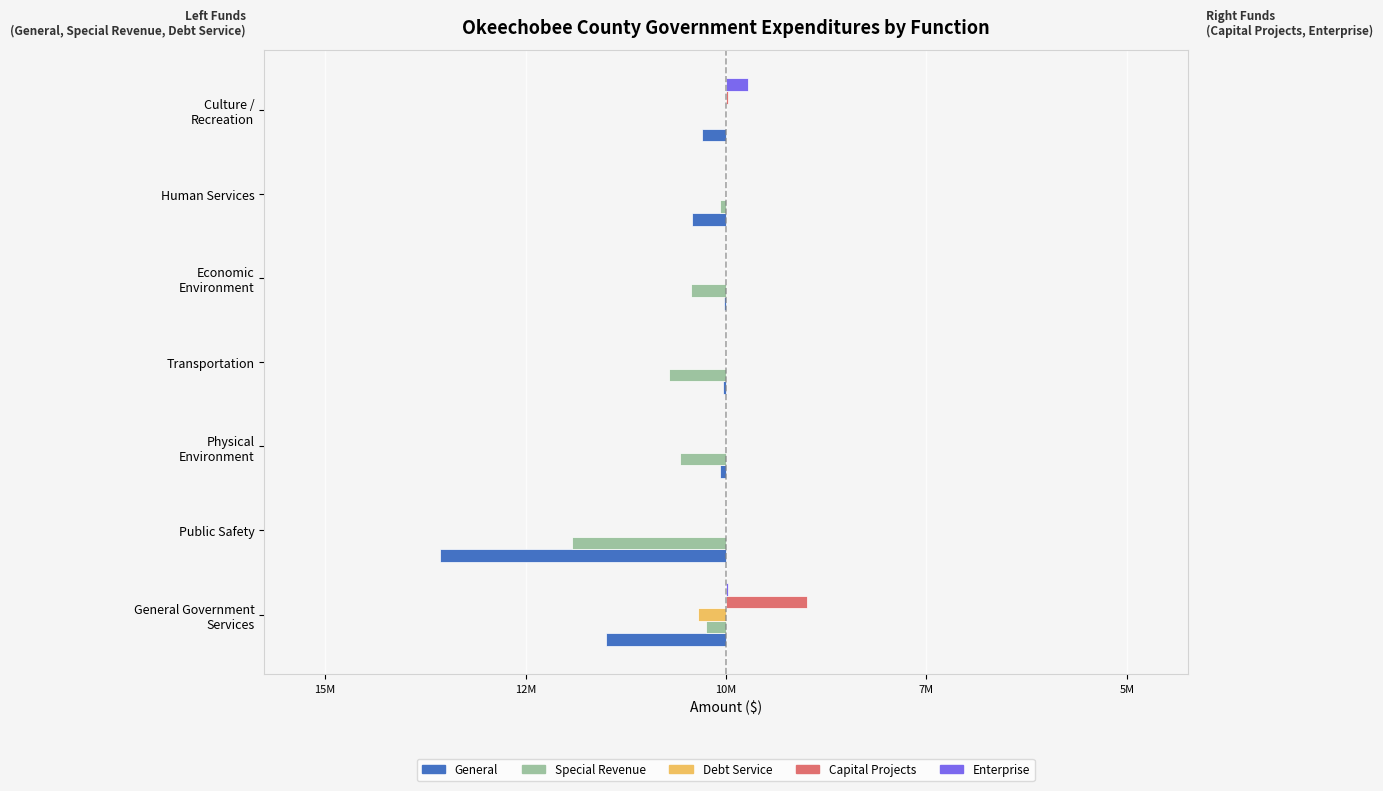

What are all the series names shown in the legend?

General, Special Revenue, Debt Service, Capital Projects, Enterprise